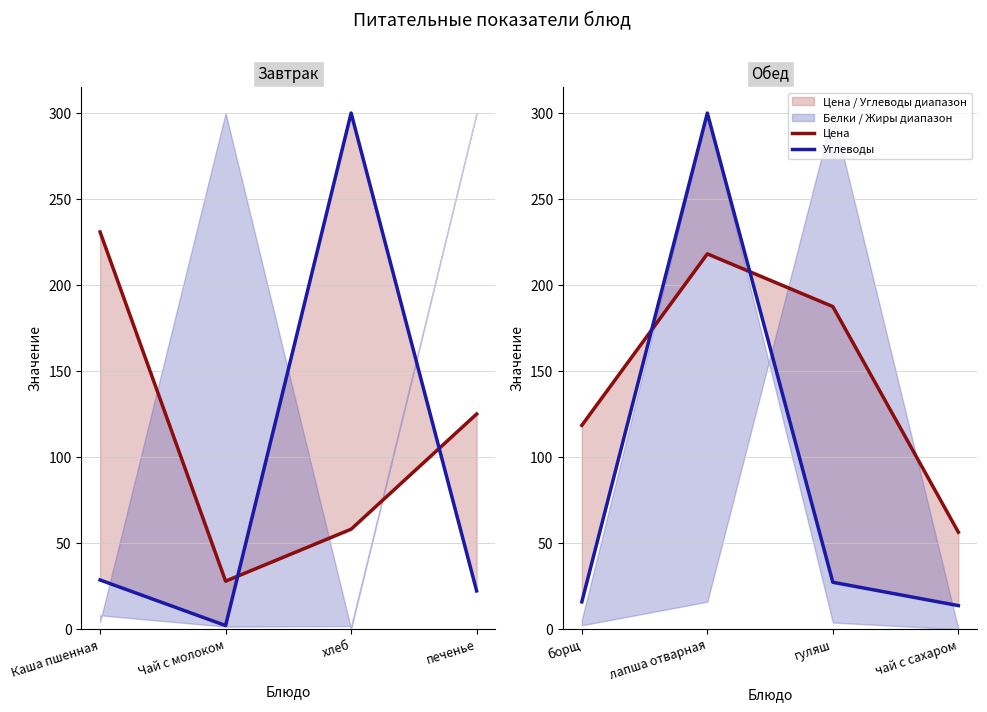

What position from the right is лапша отварная?

3